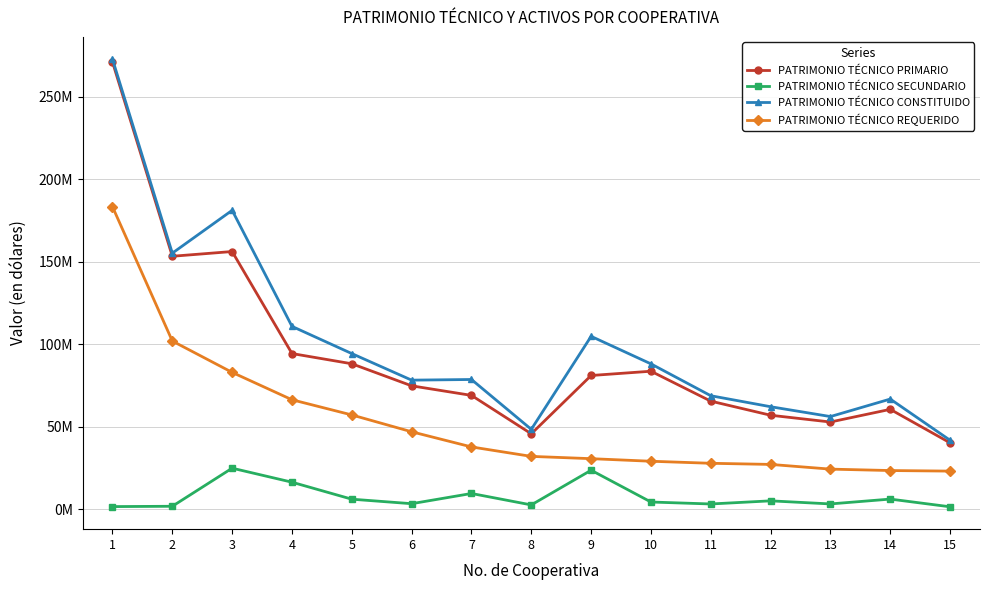

At which label does PATRIMONIO TÉCNICO CONSTITUIDO reach its peak?

1